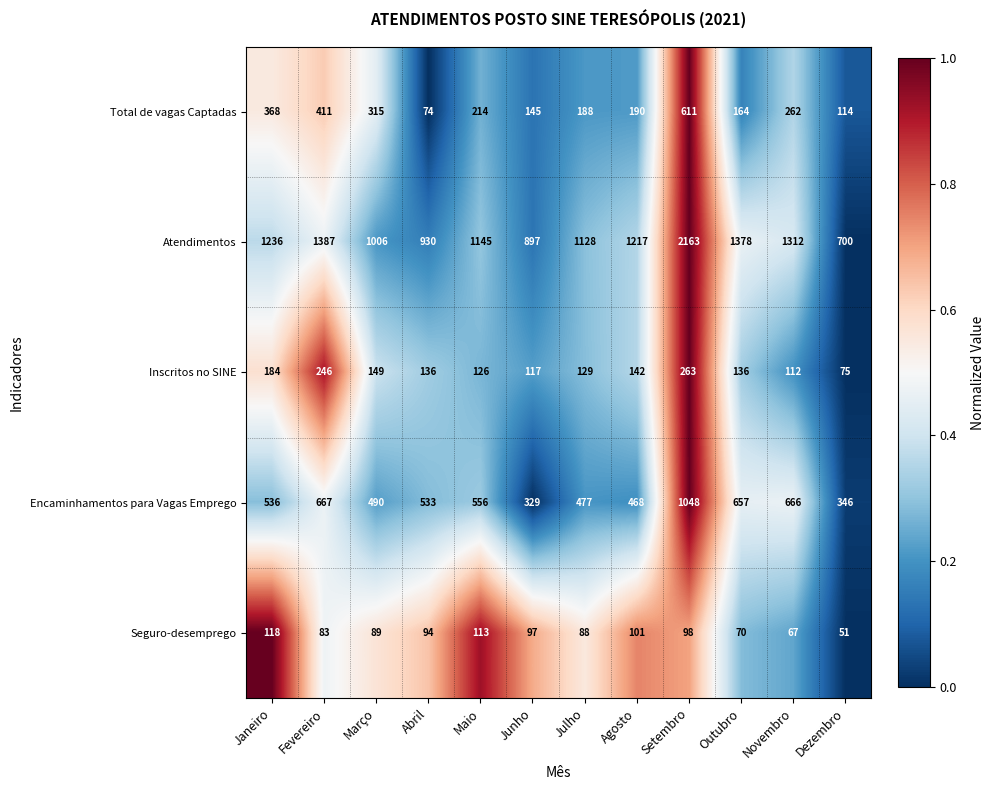

Is it true that Total de vagas Captadas equals 271 at Agosto?

False